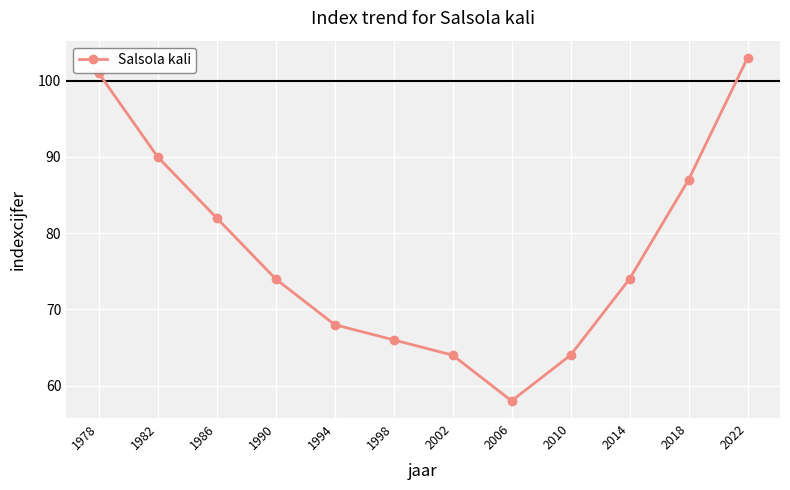

Which category has the highest value across all series?

2022